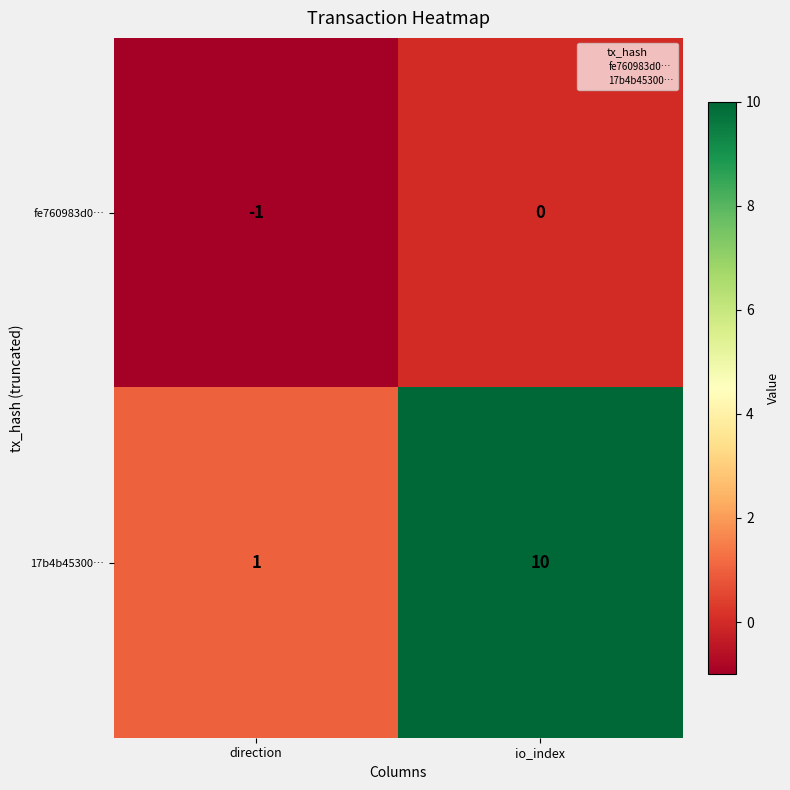

Reading left to right, what are all the values shown in this chart?

fe760983d0…: -1	0
17b4b45300…: 1	10